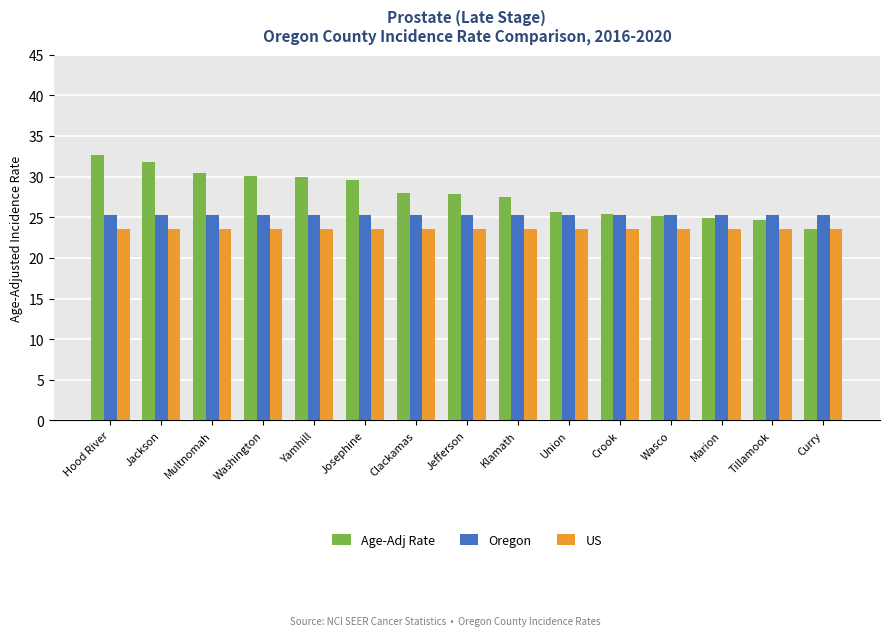

The value of Oregon at Crook is 34.0. True or false?

False